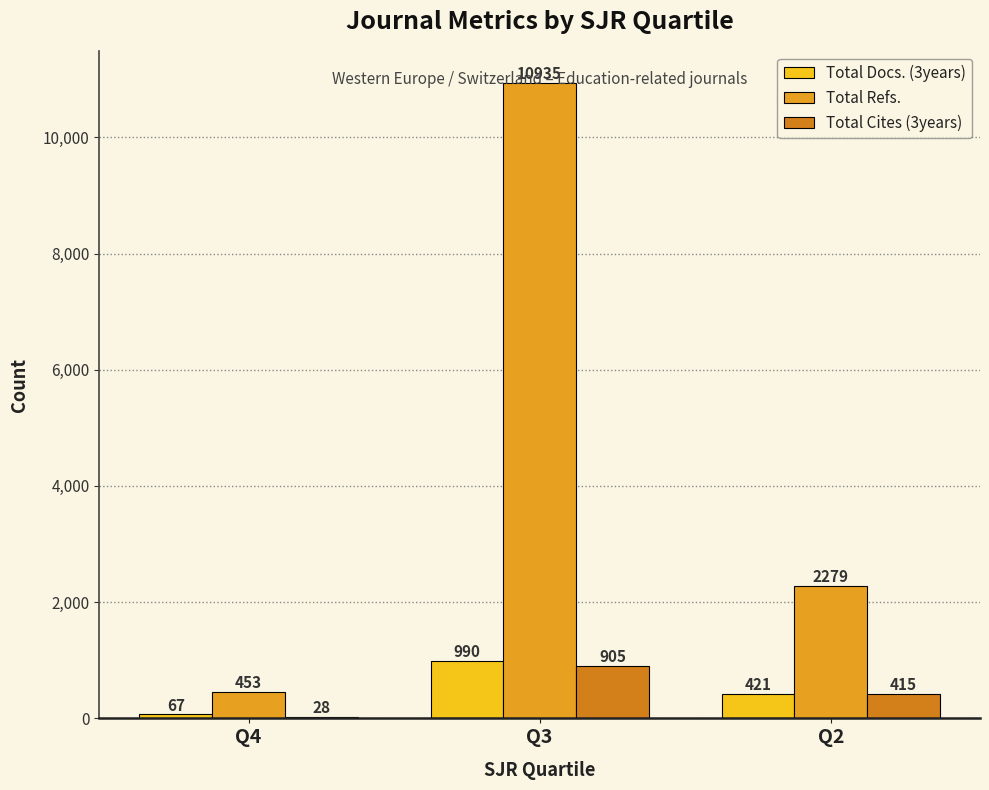

Is it true that Total Cites (3years) equals 905 at Q3?

True